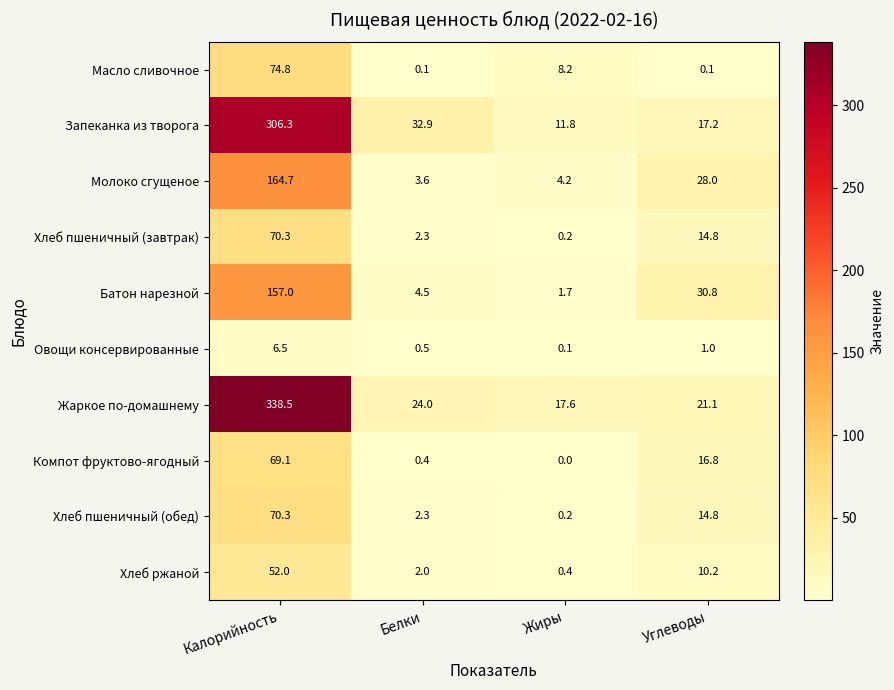

What is the greatest value displayed?

338.5